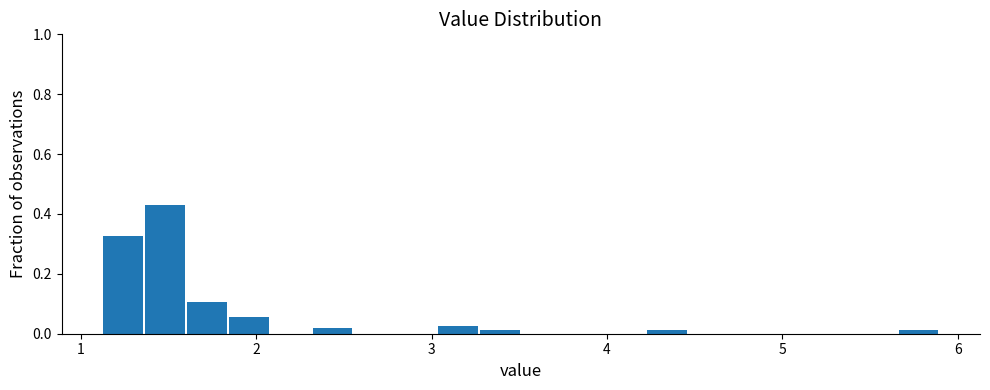

Around what value on the x-axis is the tallest bar? Give the approximate position of its centre, as read against the axis.

1.5